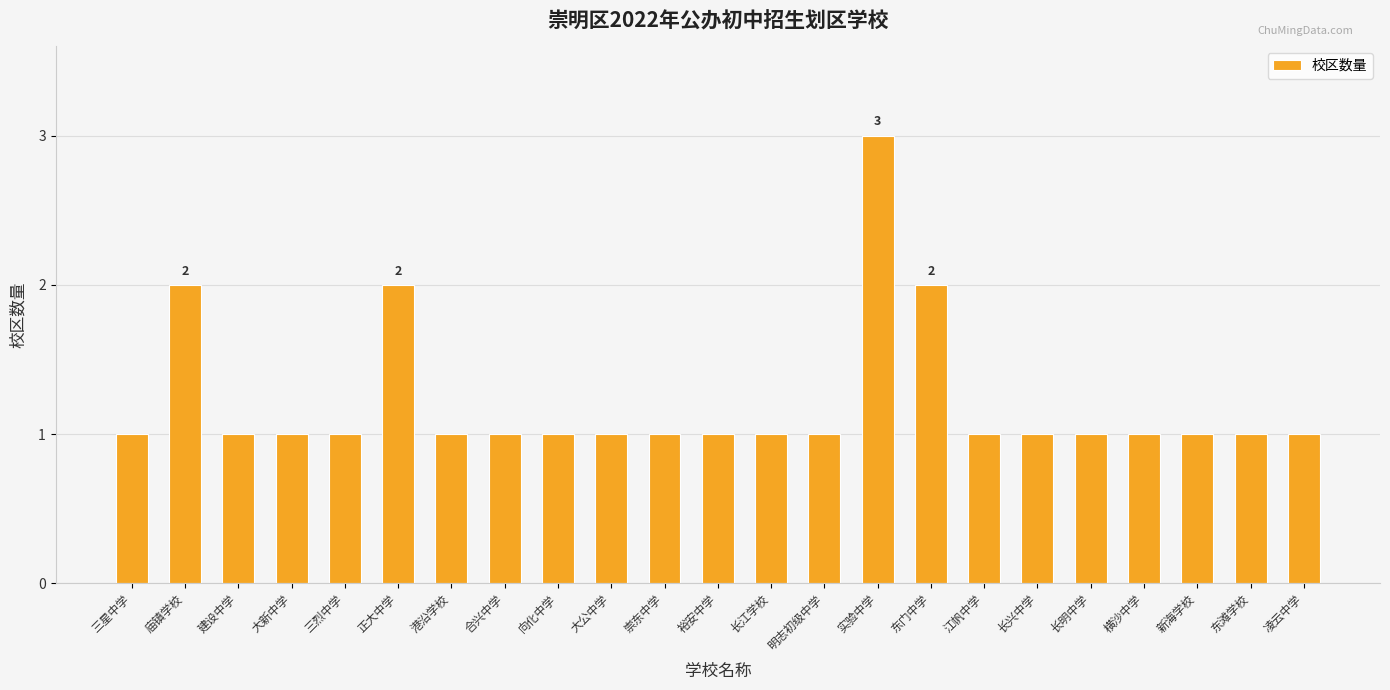

What is the sum of all values?

28